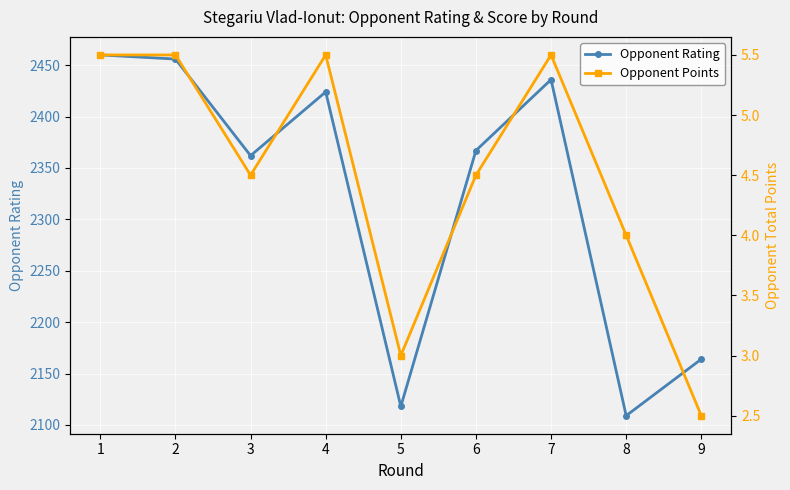

Where is Opponent Rating nearest to the value 2284?

3